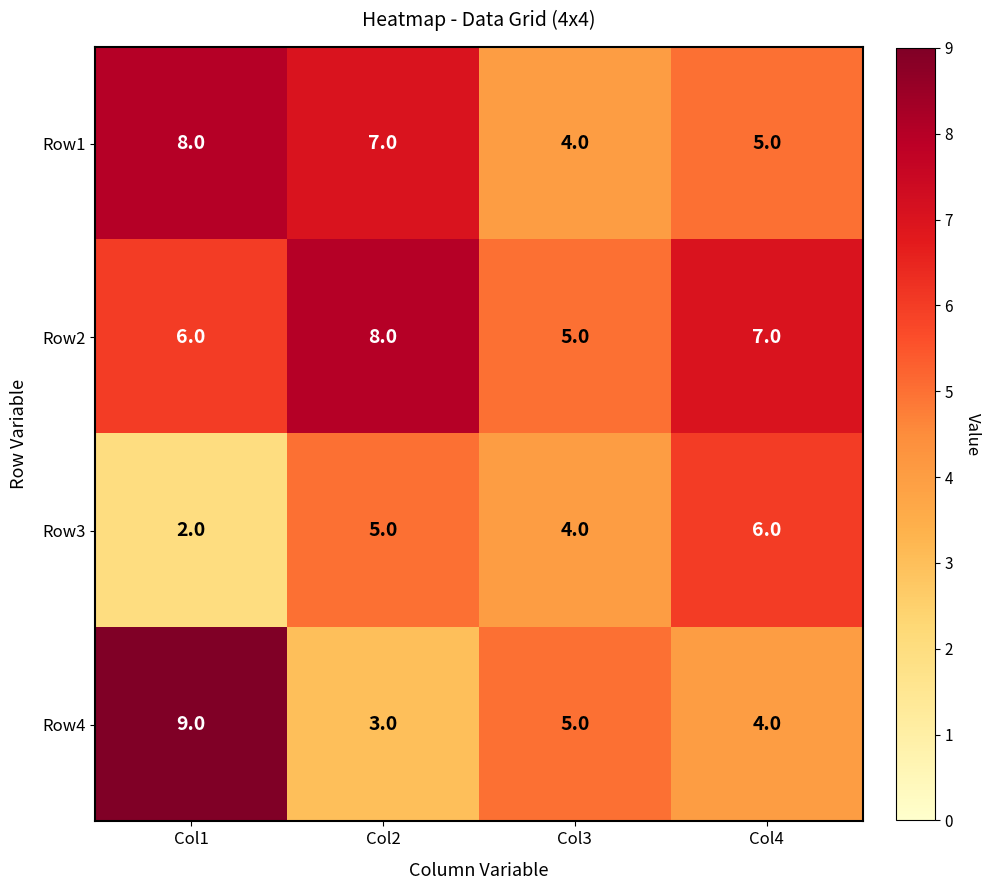

Which series has the widest spread of values?

Row4